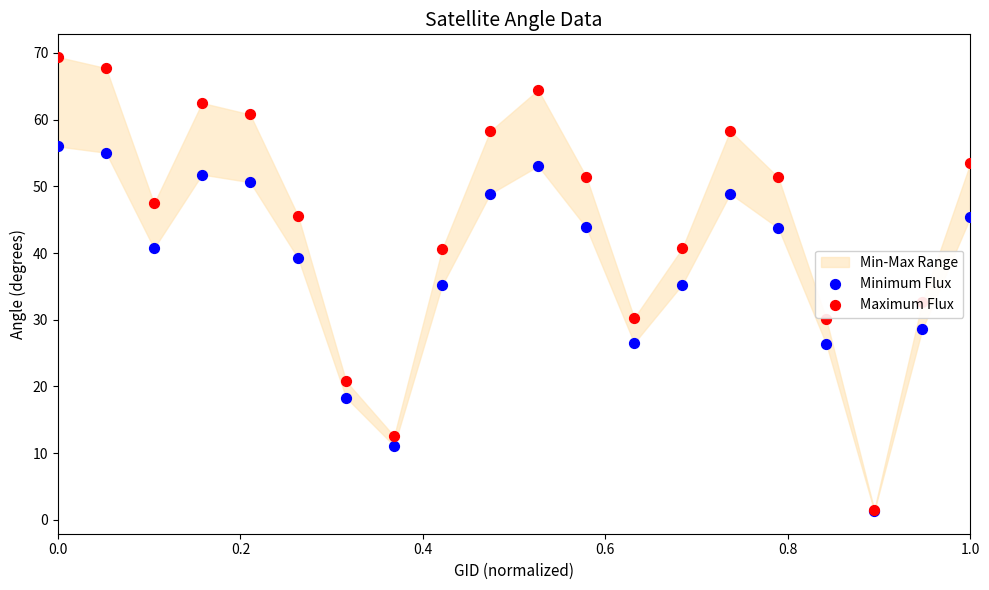

At how many categories does at least one series exceed 57?

7